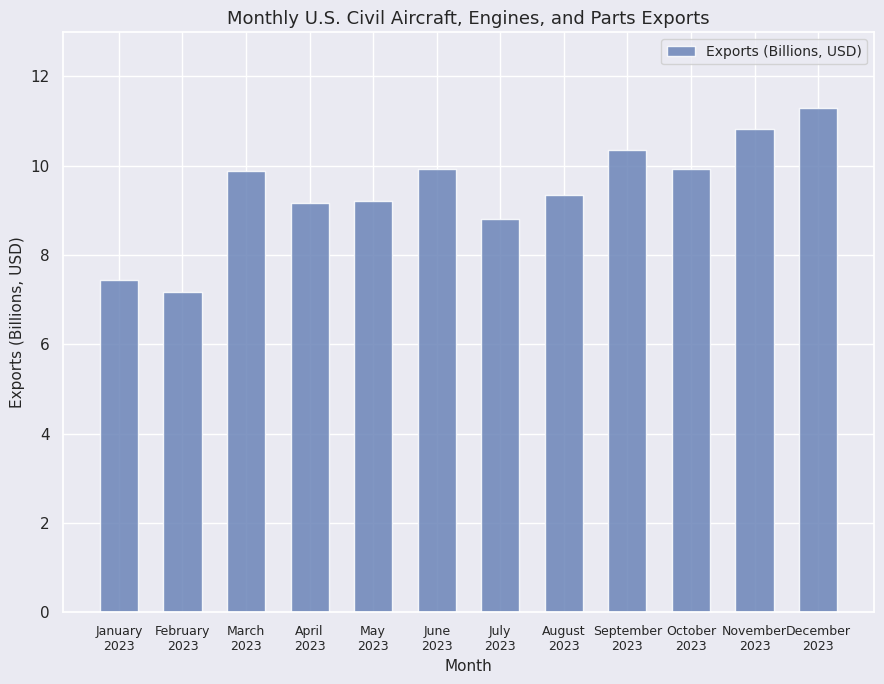

What position from the left is March
2023?

3